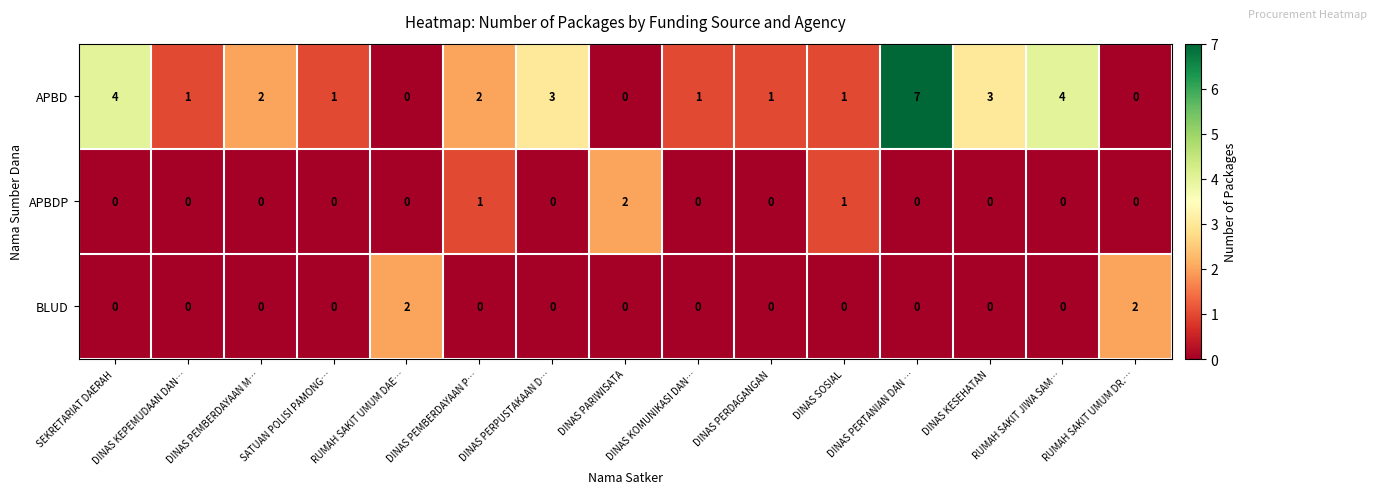

What is the sum of all APBDP values?

4